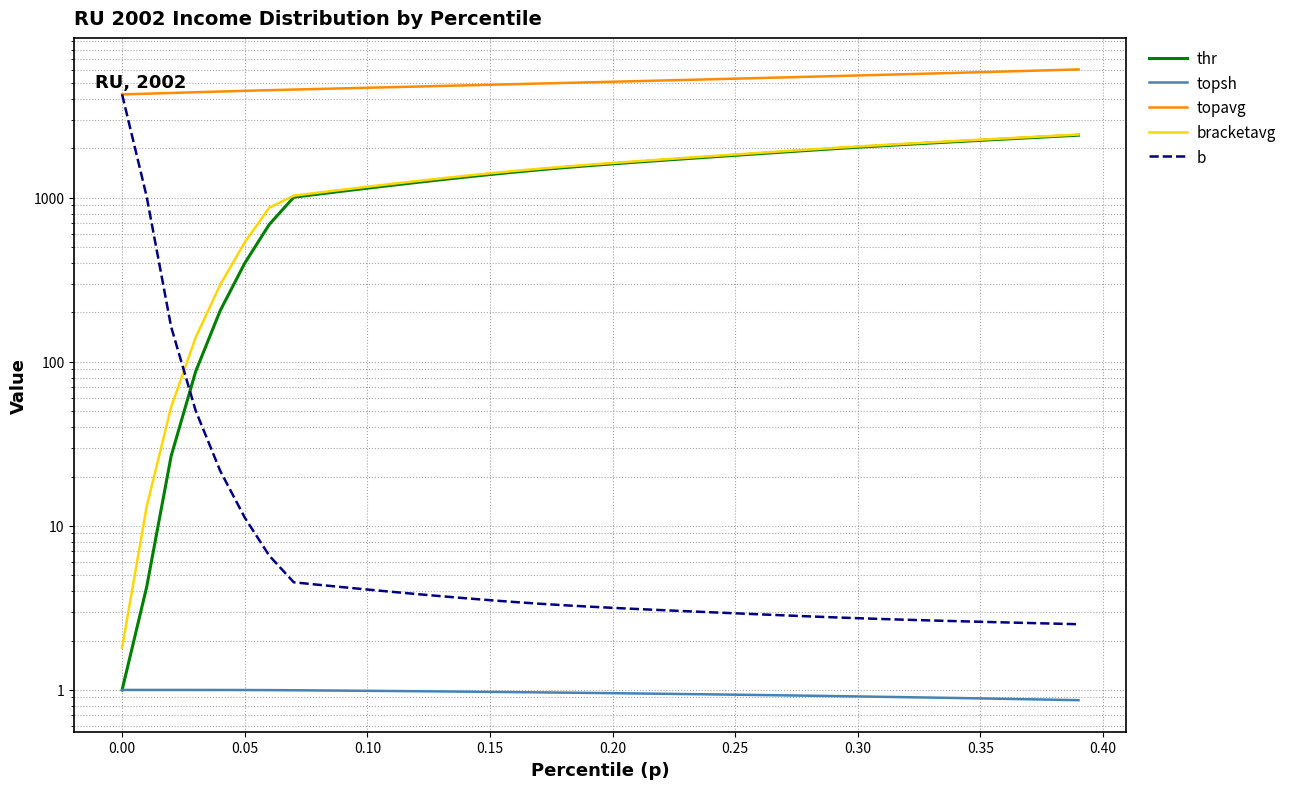

How many lines are shown in the chart?

5